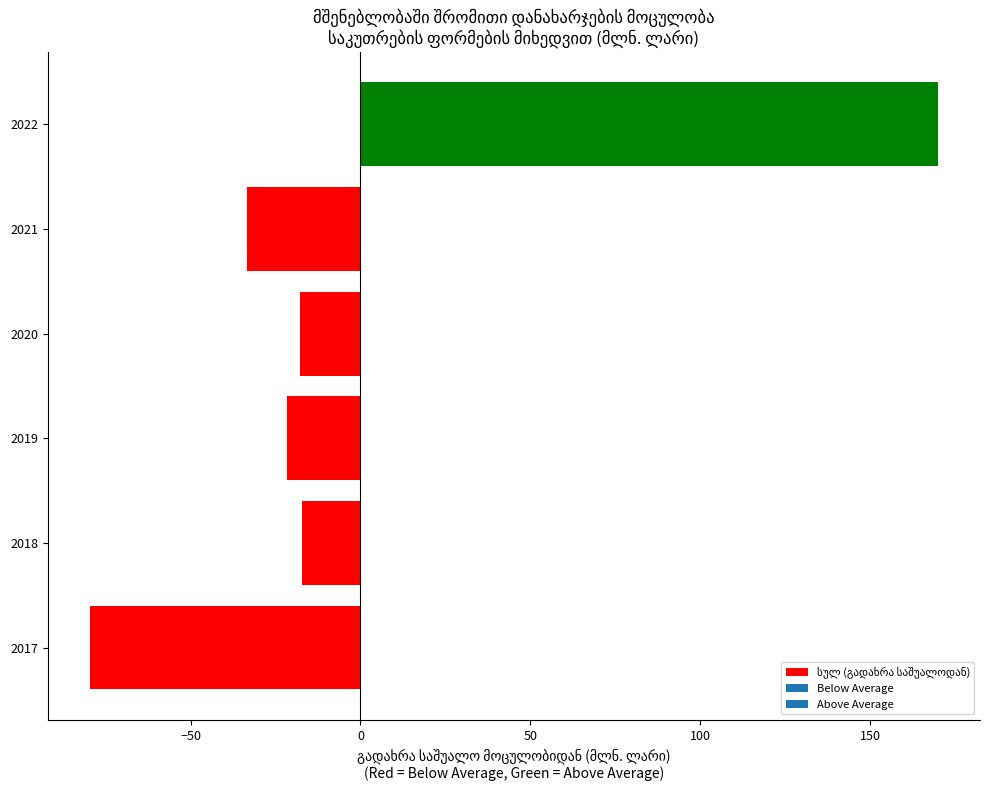

The chart shows a value of -17.9 at 2020. True or false?

True